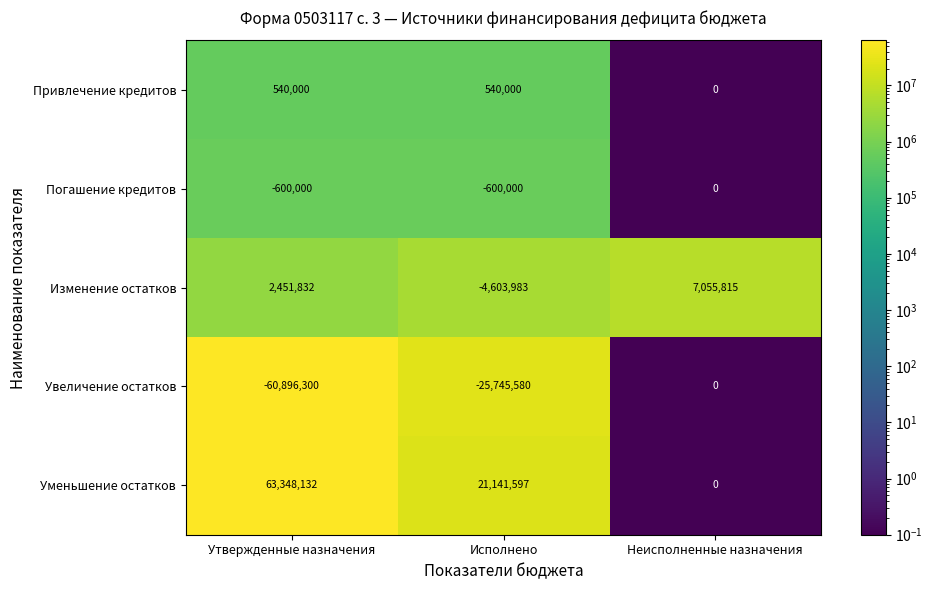

Which series has the widest spread of values?

Уменьшение остатков